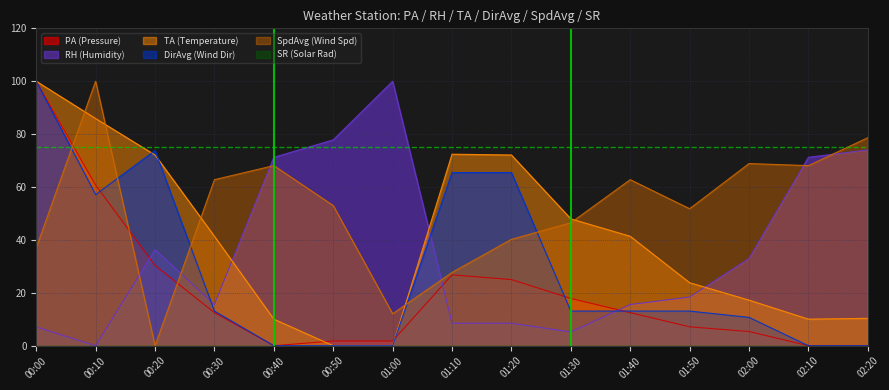

What is the difference between the maximum and minimum values in the TA series?

100.0